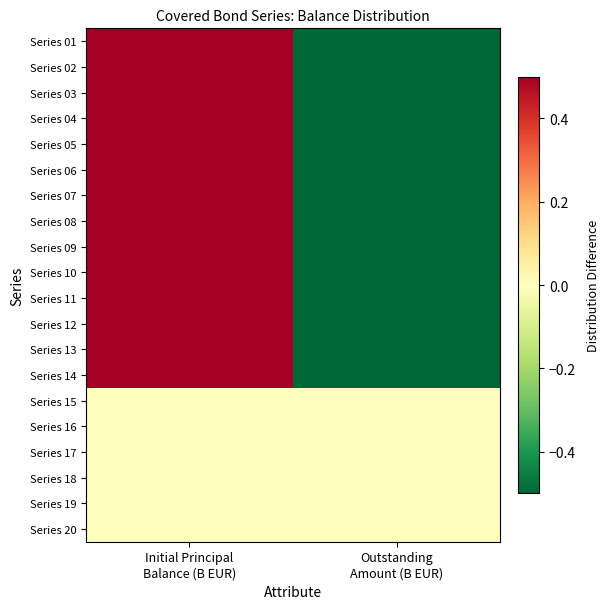

How many data points does each series have?

2